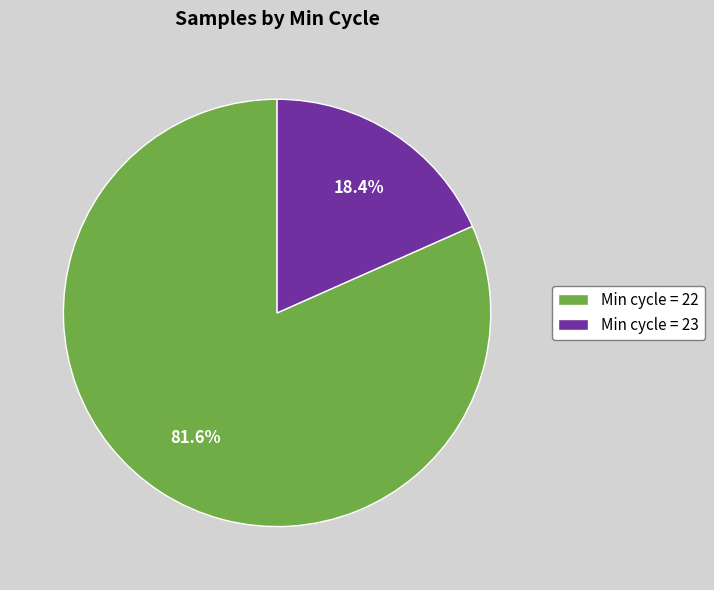

Is there a majority slice in this chart?

Yes